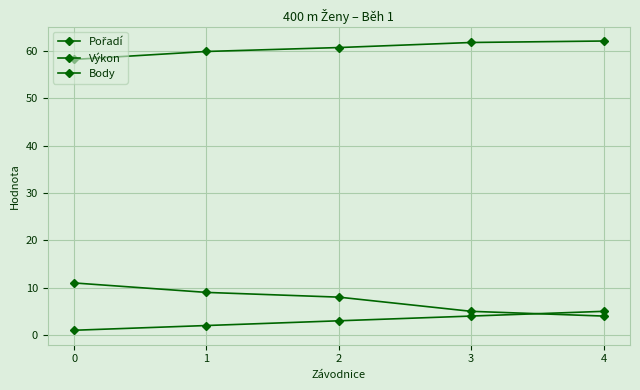

Reading right to left, transcribe all the data shown in this chart.

Pořadí: 5.0	4.0	3.0	2.0	1.0
Výkon: 62.1	61.8	60.8	59.9	58.2
Body: 4.0	5.0	8.0	9.0	11.0